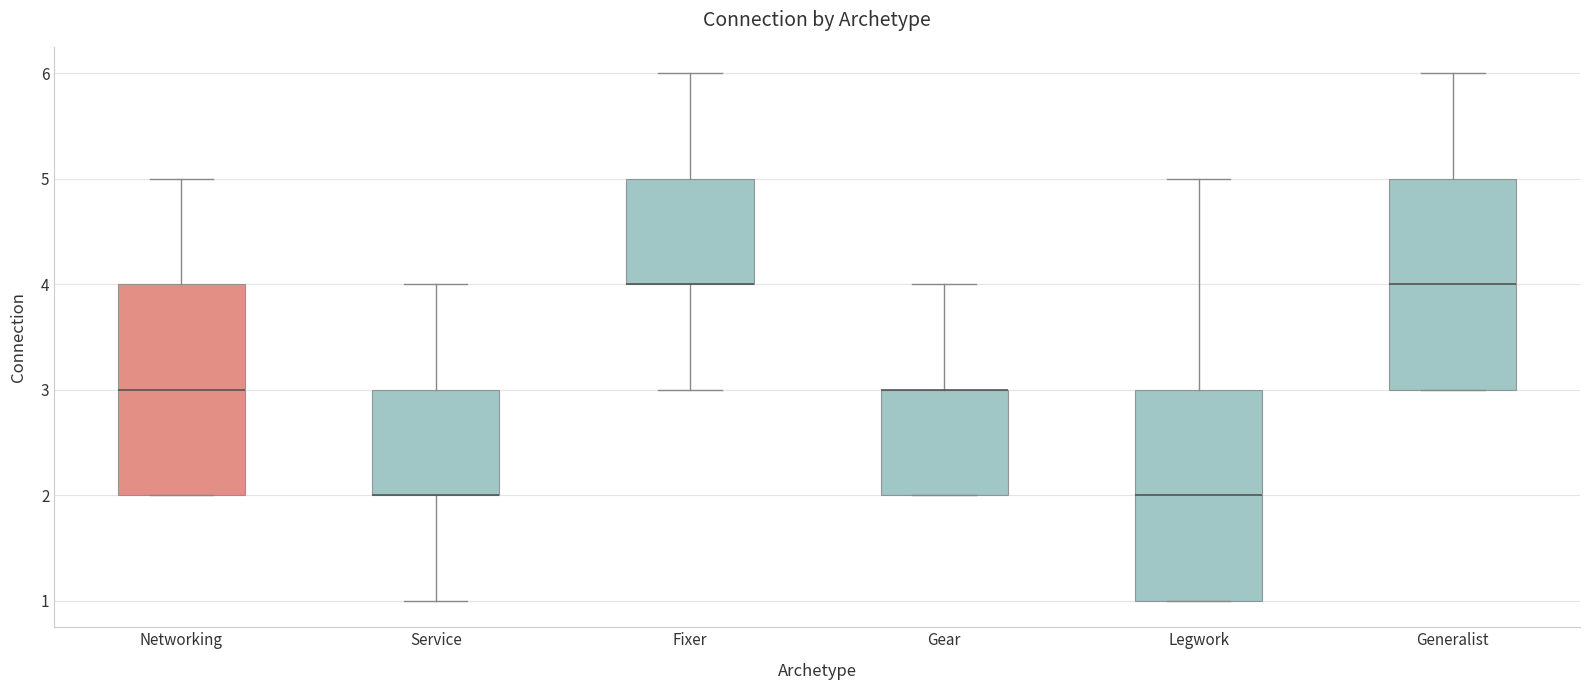

Where is the lower edge of the box for Gear on the y-axis? The values are not printed on the chart, so give them approximately, as read against the axis.

2